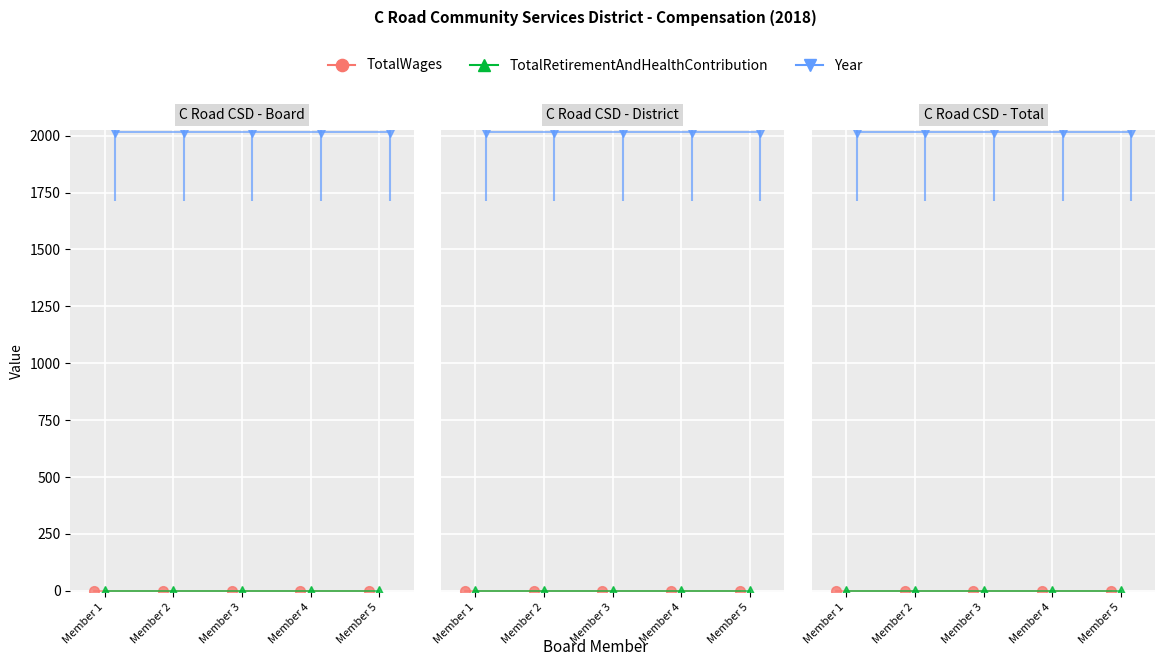

What is the total value across all series at Member 4?

2018